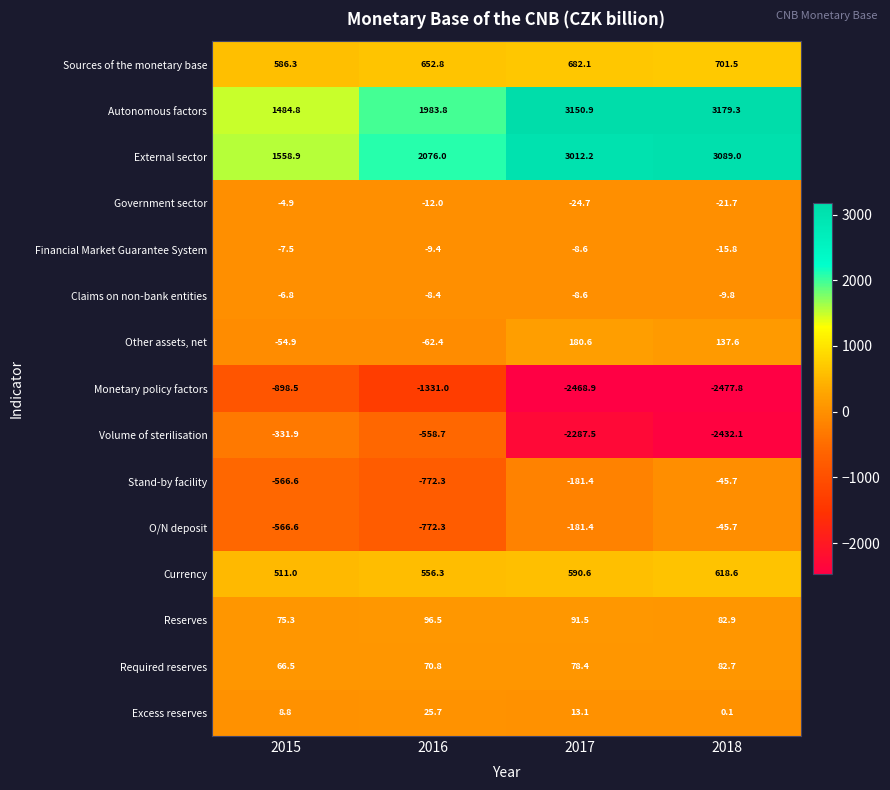

At which category is the sum across all series the highest?

2018